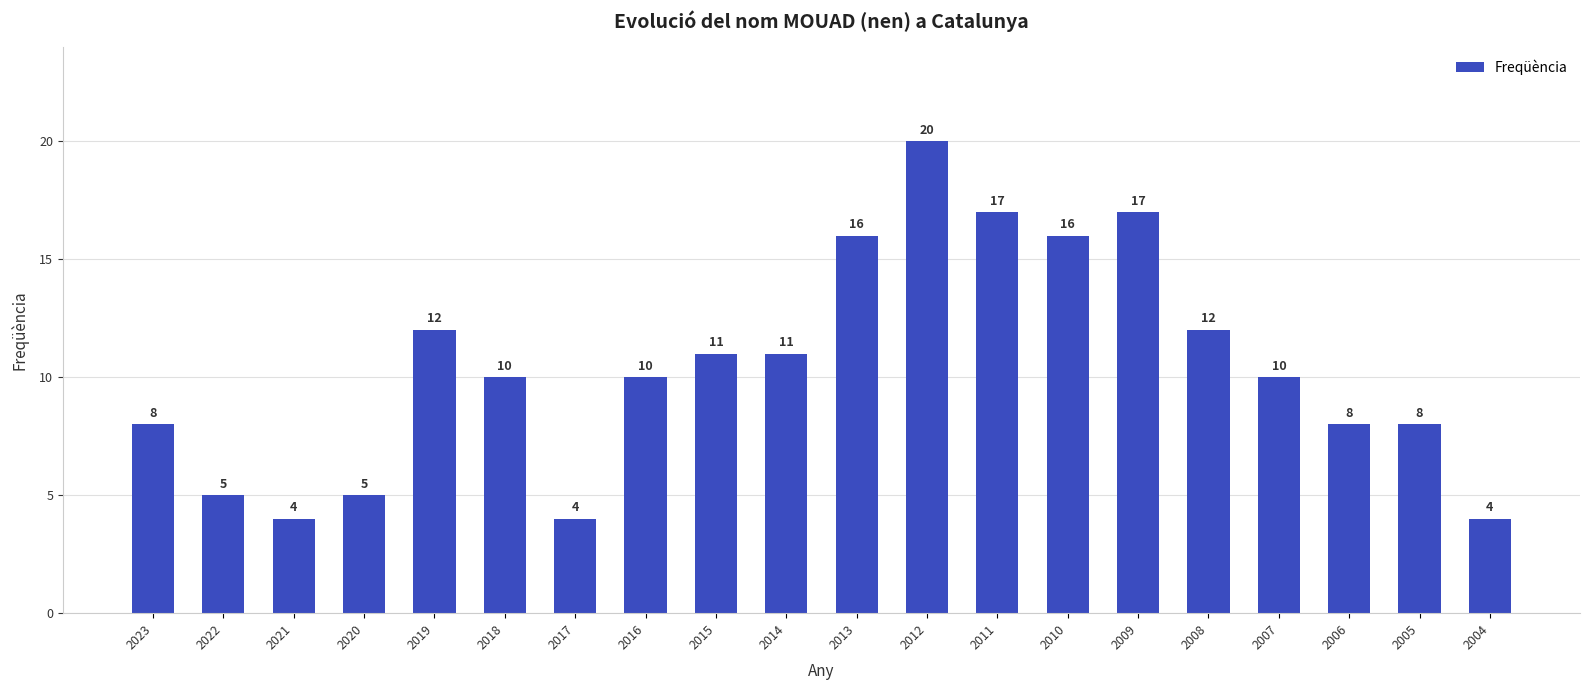

What is the ratio of the value at 2022 to the value at 2018?

0.5